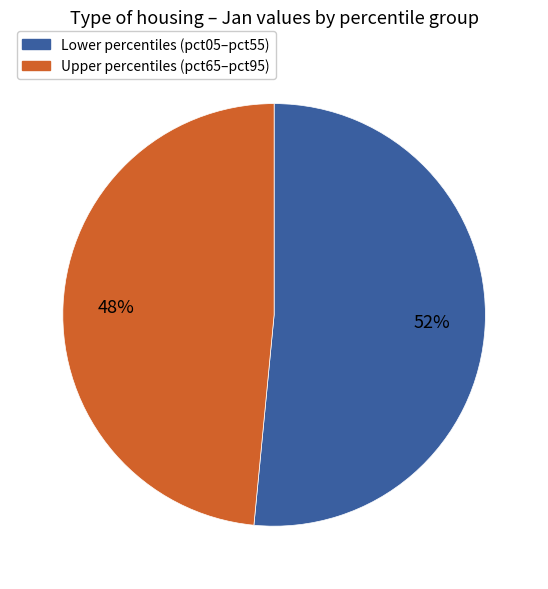

To the nearest percent, what is the average slice percentage?

50%